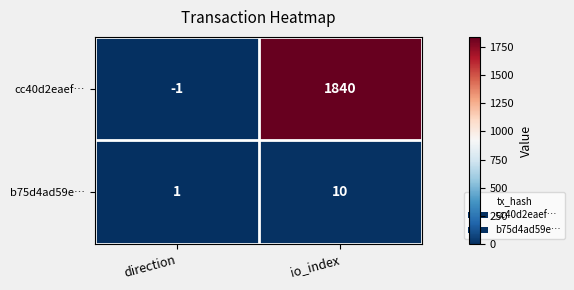

Where is b75d4ad59e… nearest to the value 5?

direction